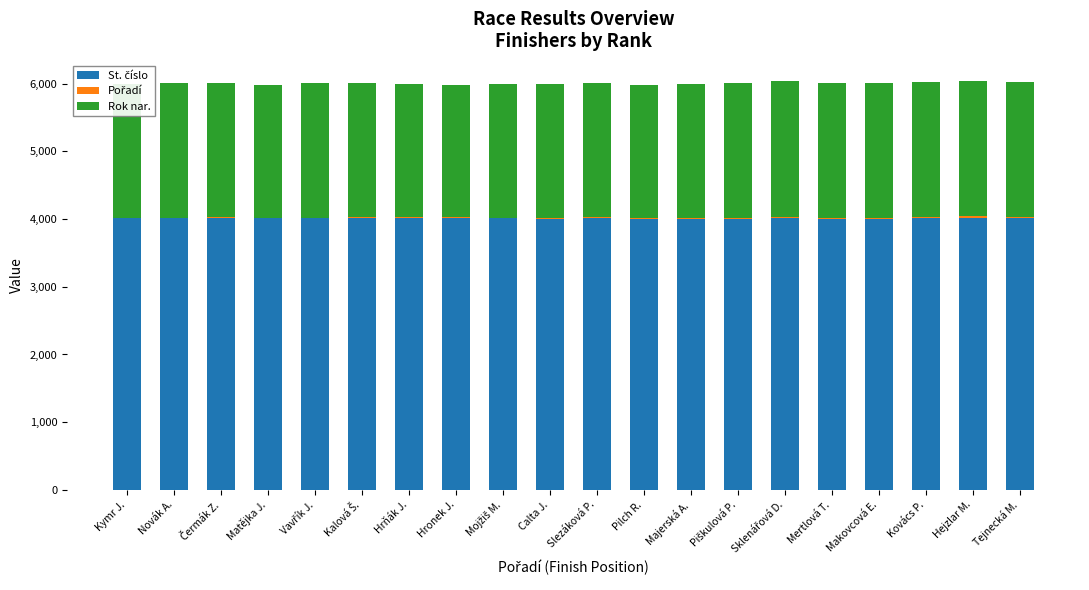

What is the average value of the Rok nar. series?

1982